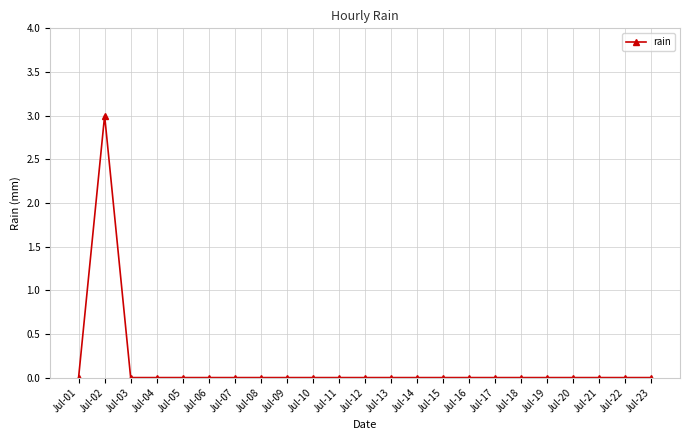

What is the difference between the maximum and second lowest values?

3